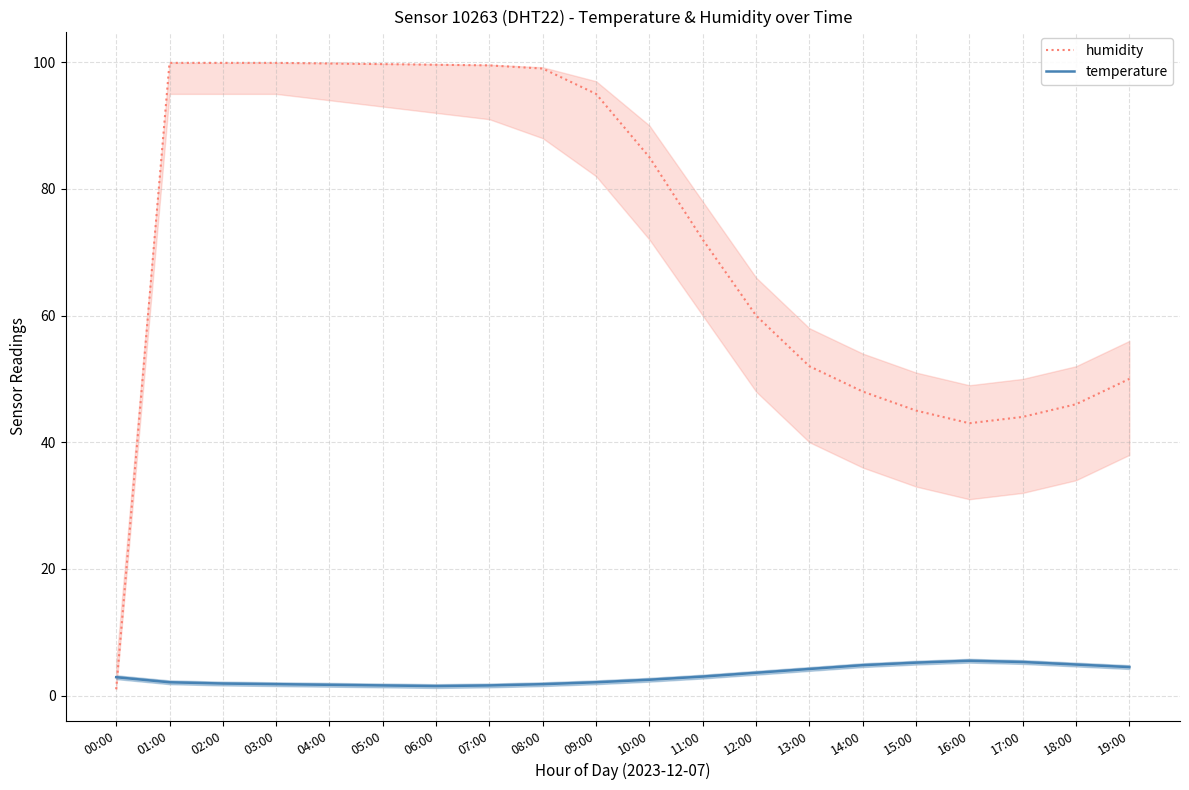

What is the value of the temperature point at the 7th from the left?

1.5